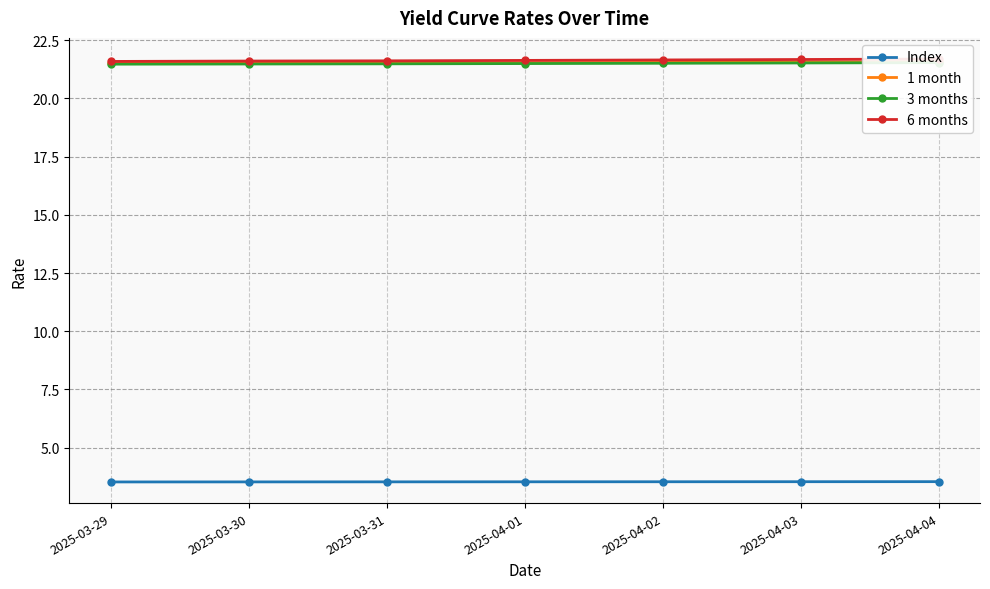

True or false: Index has a value of 3.5 at 2025-04-04.

True